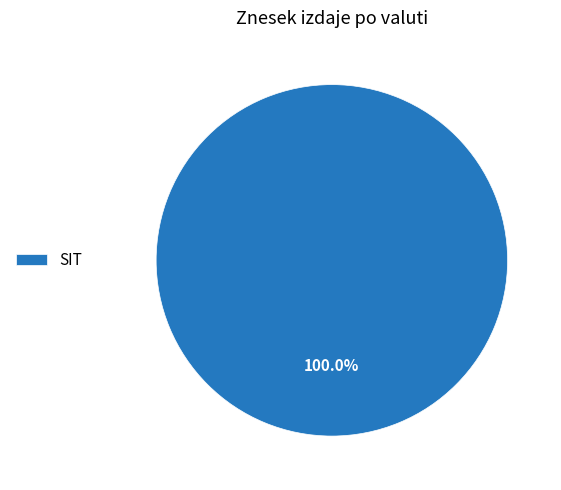

Rank the categories by value from highest to lowest.

SIT